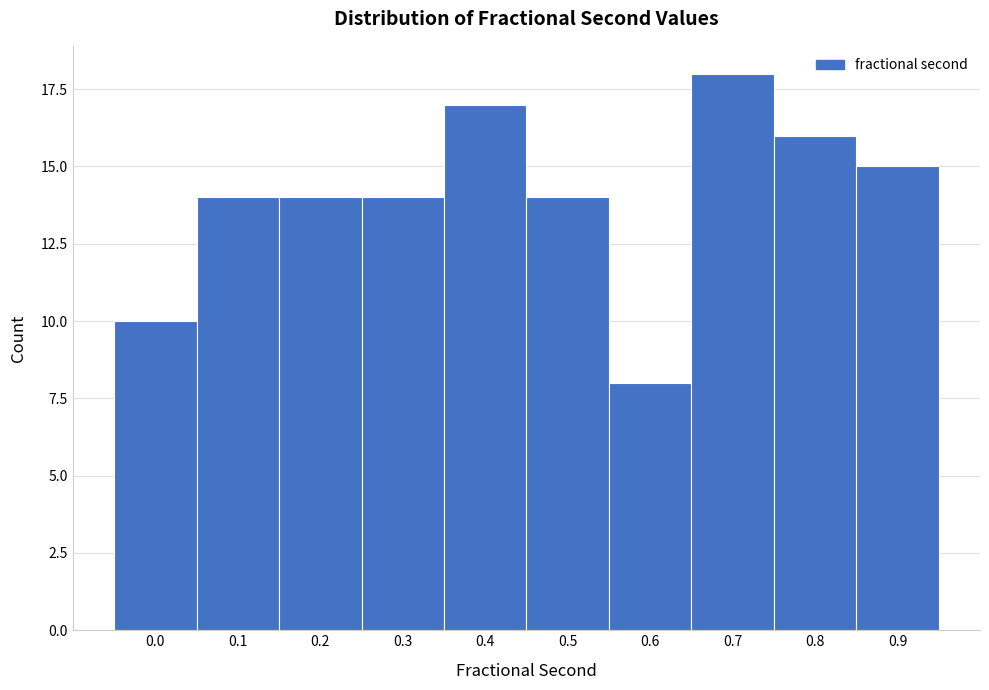

Reading right to left, what are all the values shown in this chart?

0.9=15	0.8=16	0.7=18	0.6=8	0.5=14	0.4=17	0.3=14	0.2=14	0.1=14	0.0=10